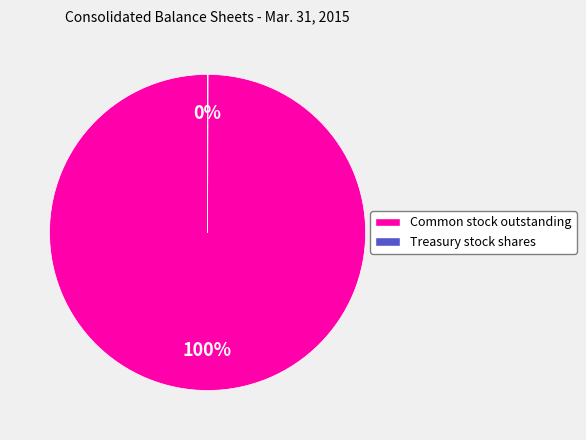

To the nearest percent, what is the average slice percentage?

50%